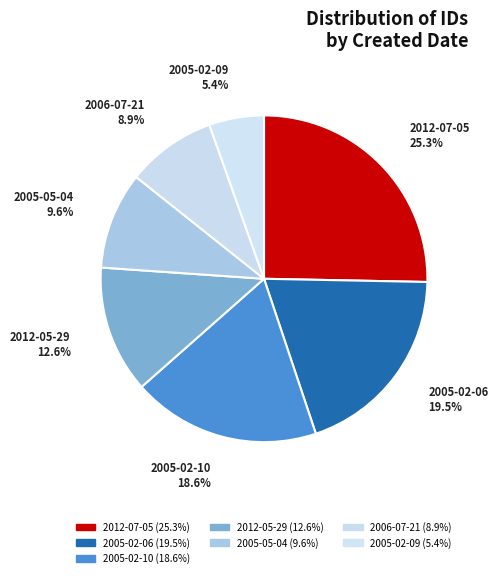

To the nearest percent, what portion does 2005-05-04 represent?

10%